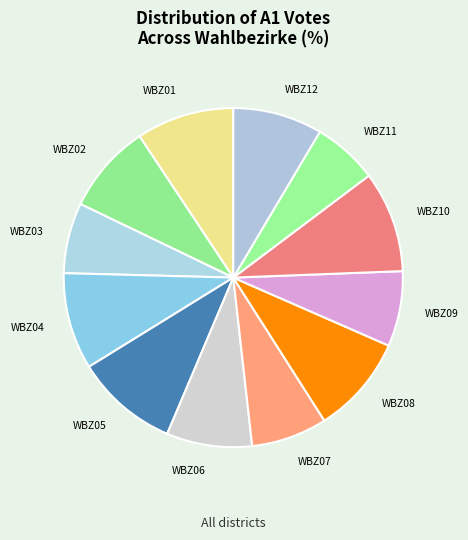

Which slice is the smallest?

WBZ11